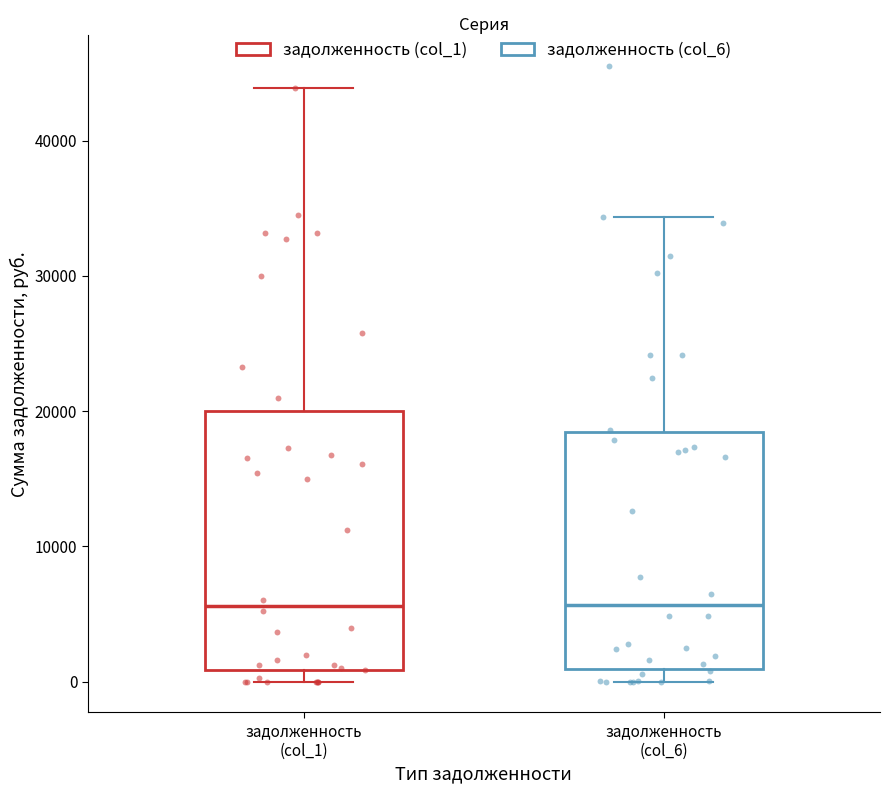

Where does the median line of the box for задолженность (col_1) sit on the y-axis? The values are not printed on the chart, so give them approximately, as read against the axis.

6000